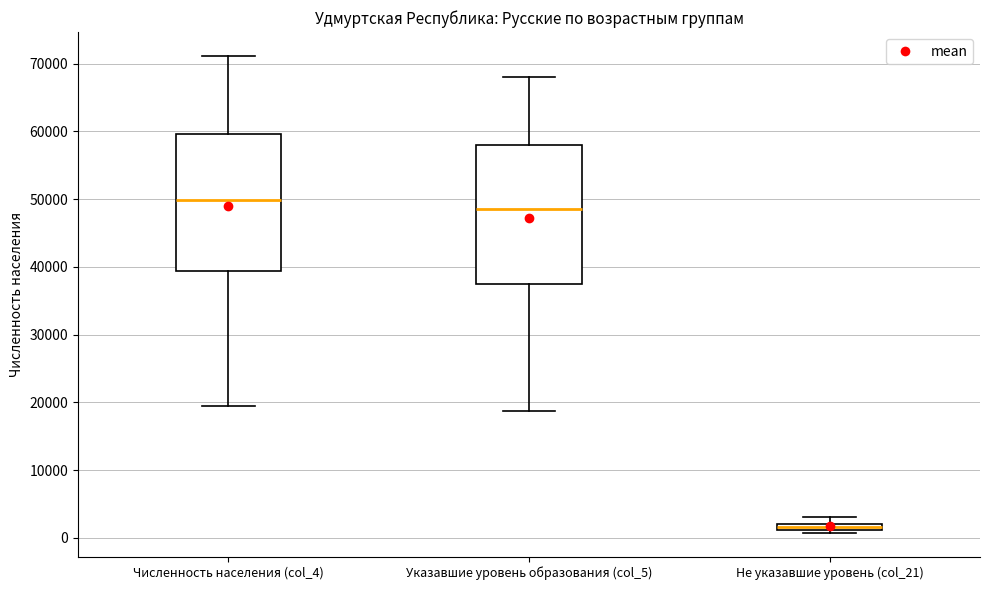

Where does the upper whisker of the box for Численность населения (col_4) end on the y-axis? The values are not printed on the chart, so give them approximately, as read against the axis.

71000